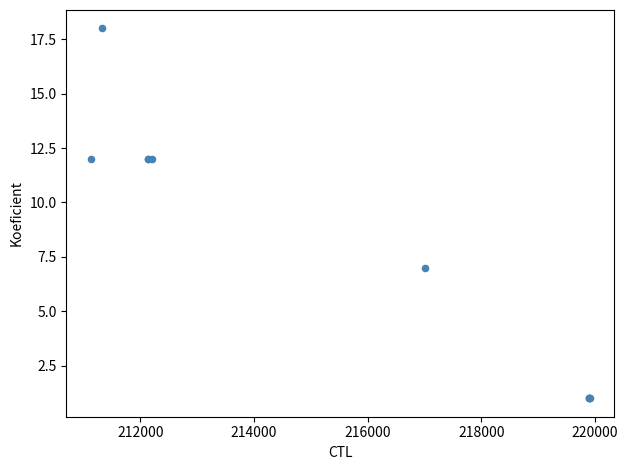

What Y value in the scatter plot is closest to 9?

7